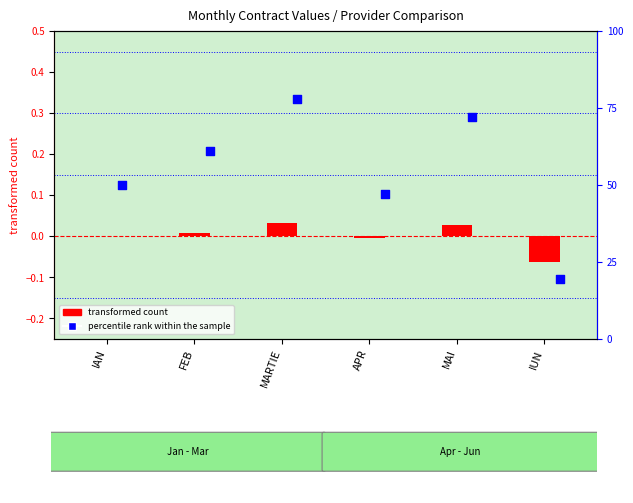

Which series has the widest spread of Y values?

percentile rank within the sample